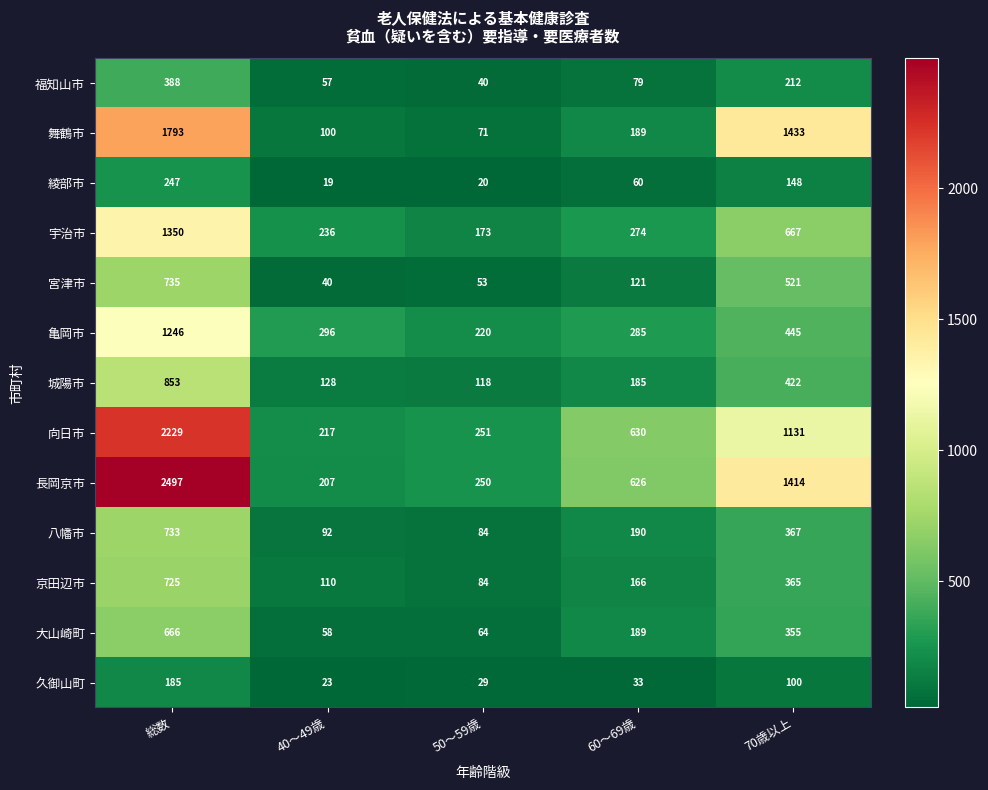

At how many categories does at least one series exceed 1865?

1